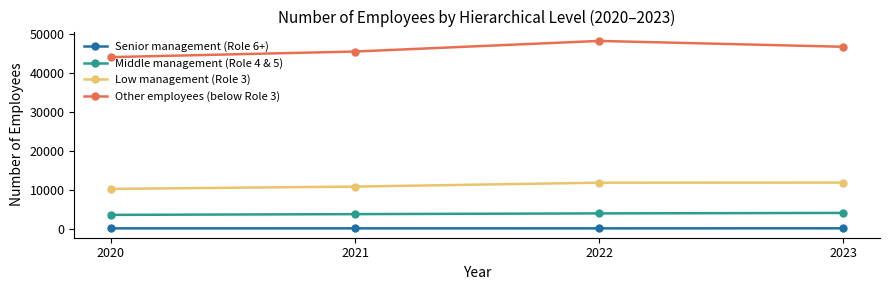

What is the sum of all Low management (Role 3) values?

44950